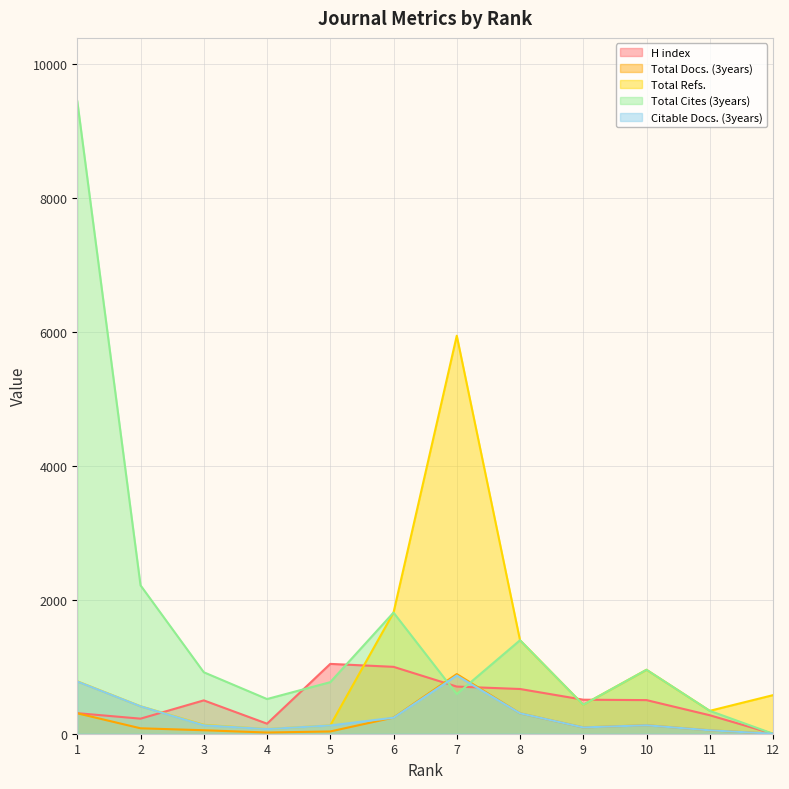

What is the value of the Total Docs. (3years) point at the 7th from the left?

891